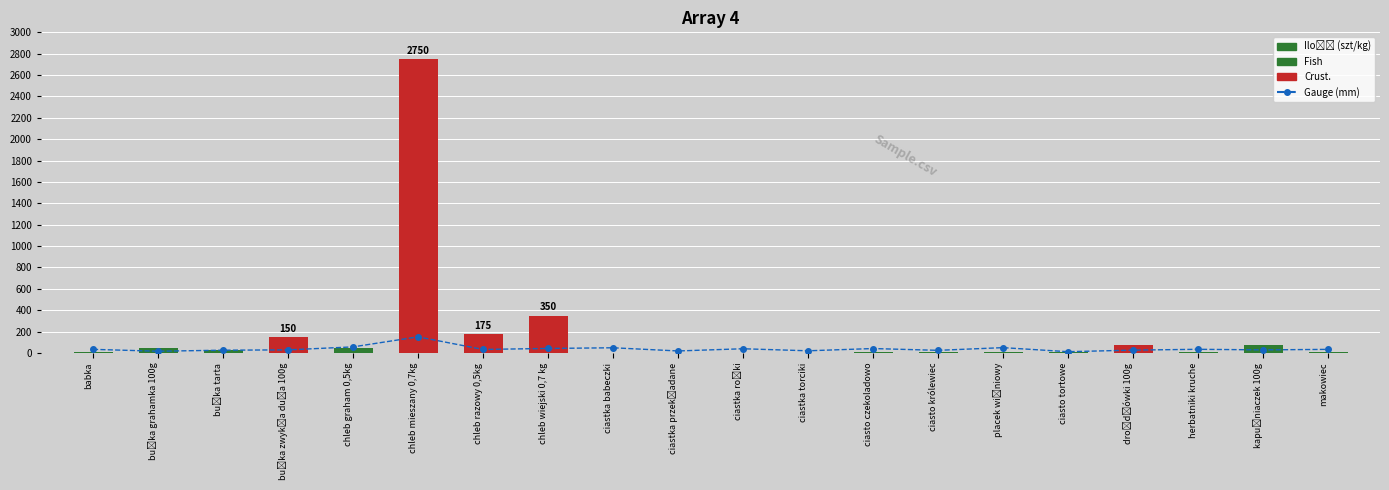

What position from the left is chleb graham 0,5kg?

5